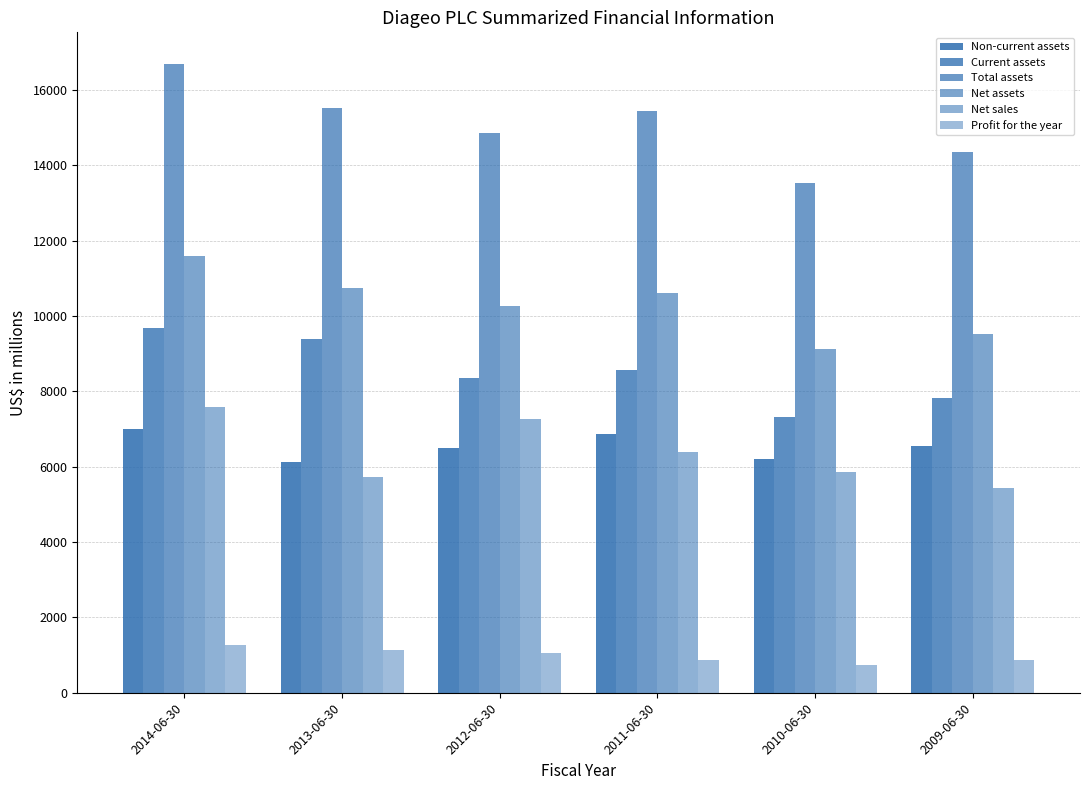

How many categories are shown in the chart?

6